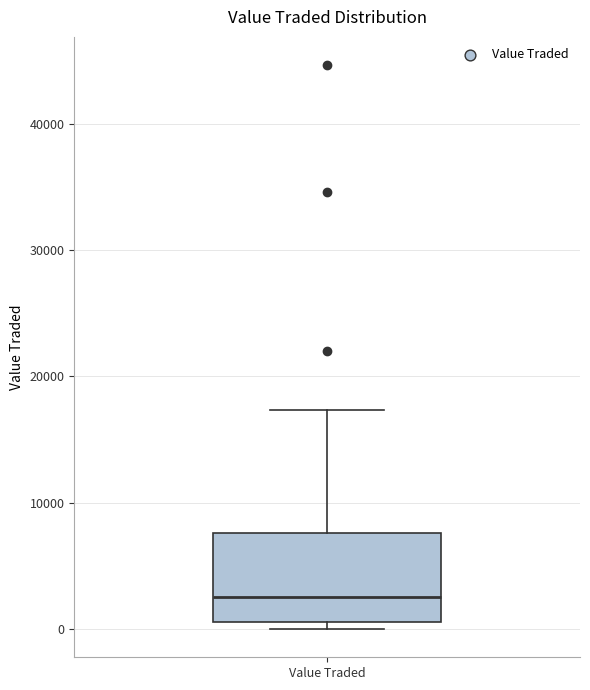

Where is the upper edge of the box for Value Traded on the y-axis? The values are not printed on the chart, so give them approximately, as read against the axis.

8000